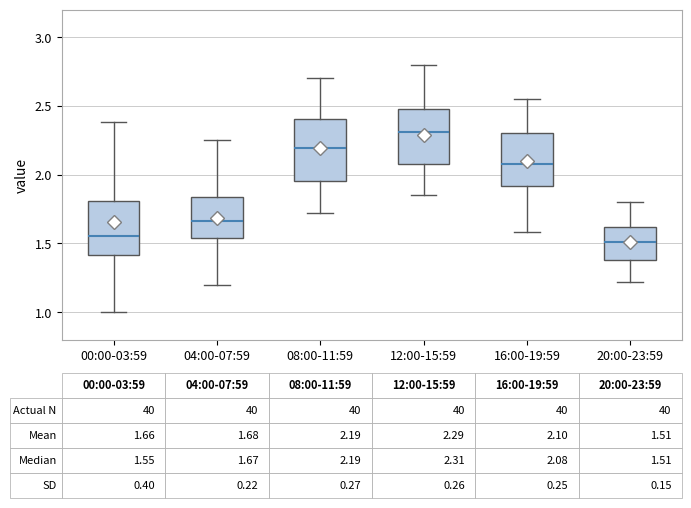

Comparing the boxes themselves (not the whiskers), which one is the tallest?

08:00-11:59